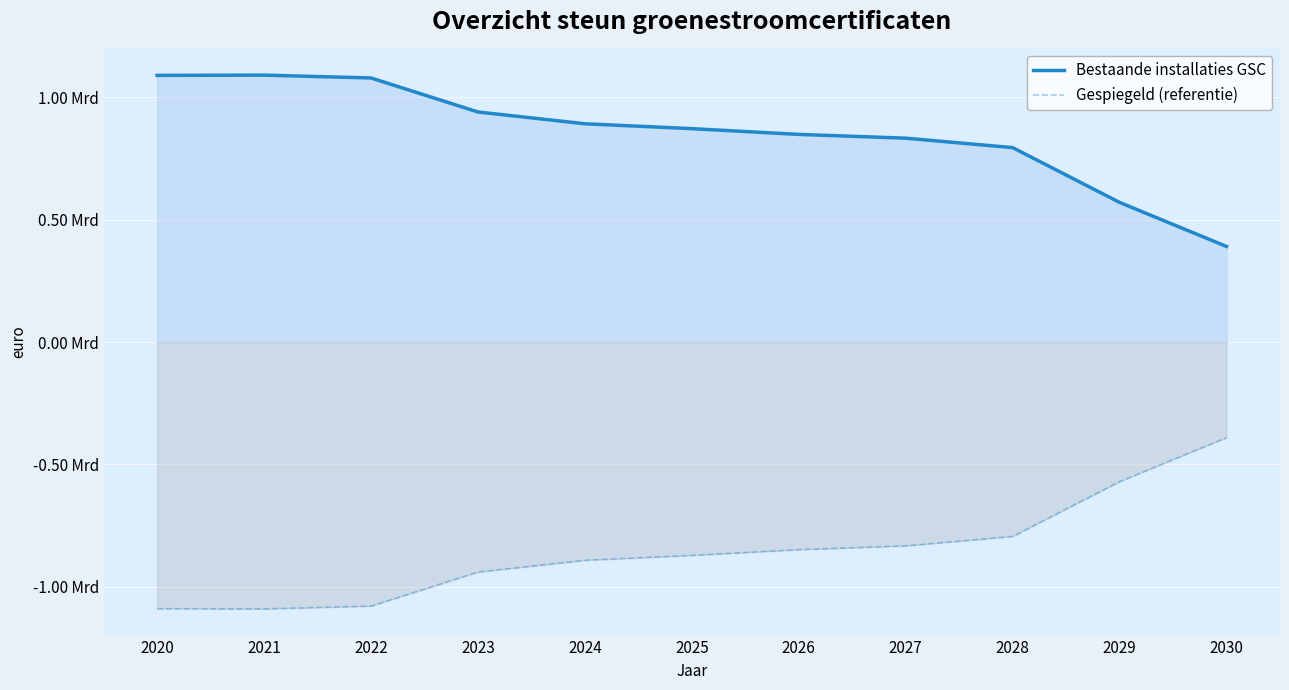

At which category is the sum across all series the highest?

2020